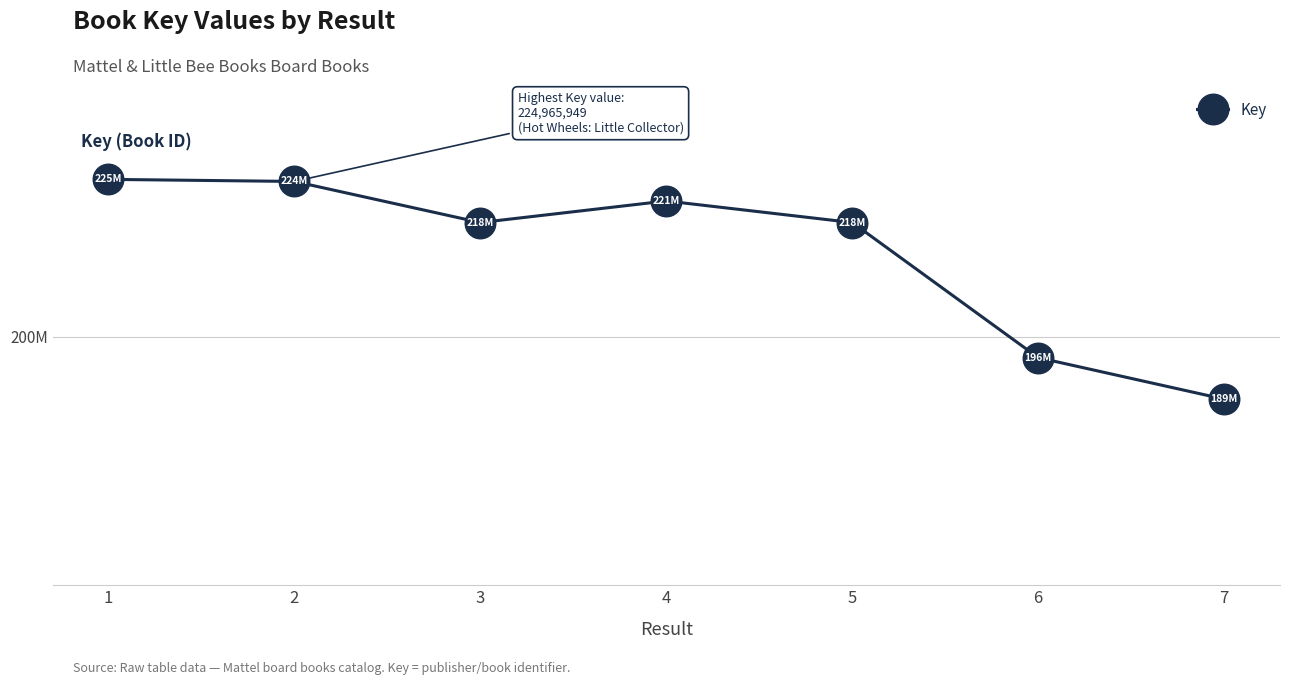

What is the difference between the values at 2 and 1?

334207